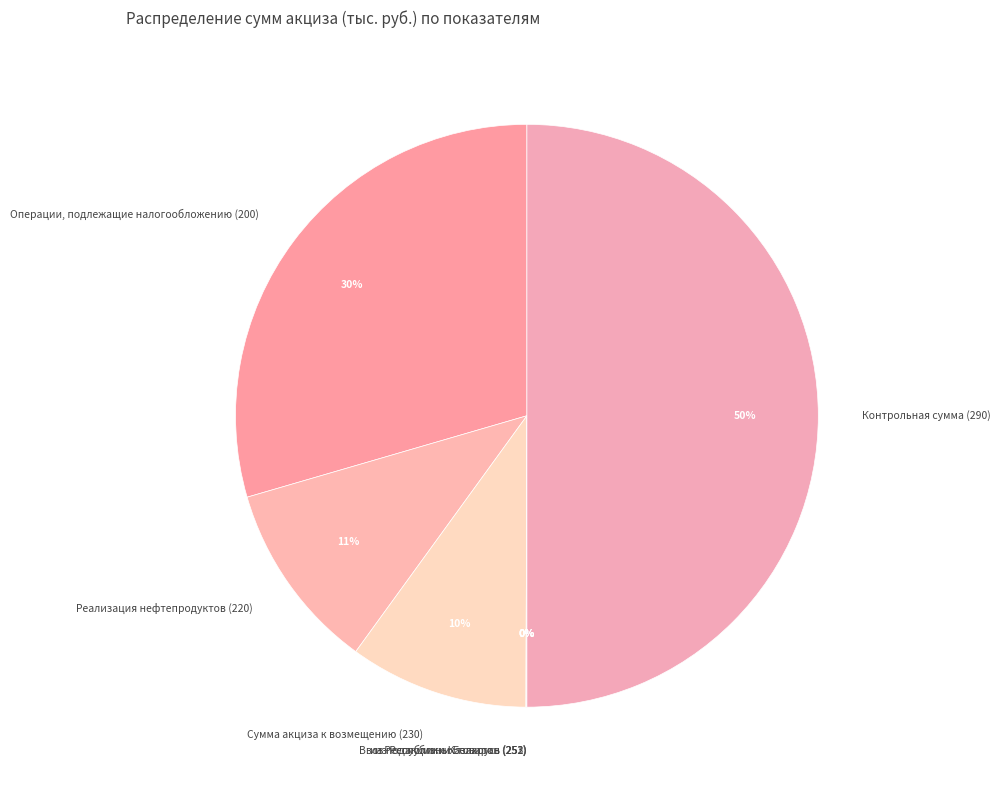

Which has a higher value, Операции, подлежащие налогообложению (200) or Контрольная сумма (290)?

Контрольная сумма (290)